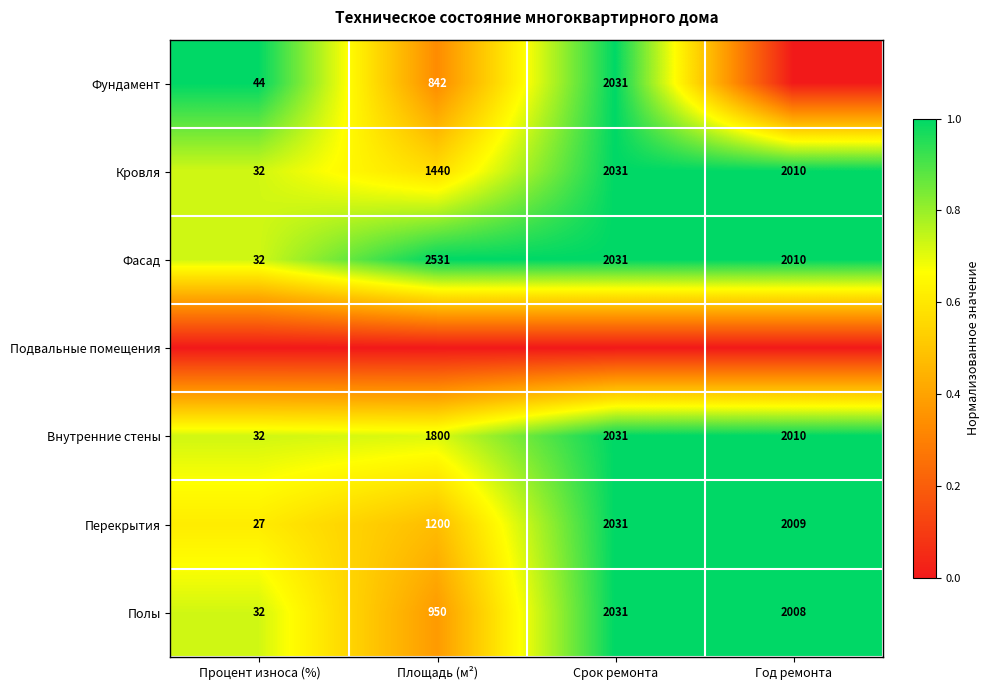

At which label does Фасад reach its minimum?

Процент износа (%)